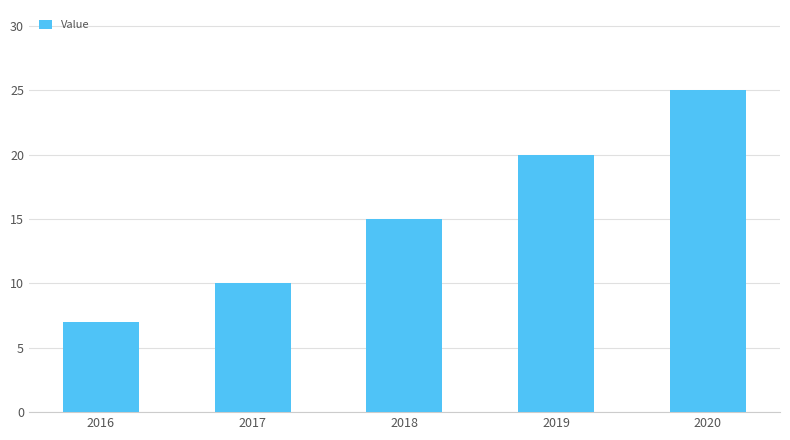

What is the change in value from 2016 to 2018?

+8